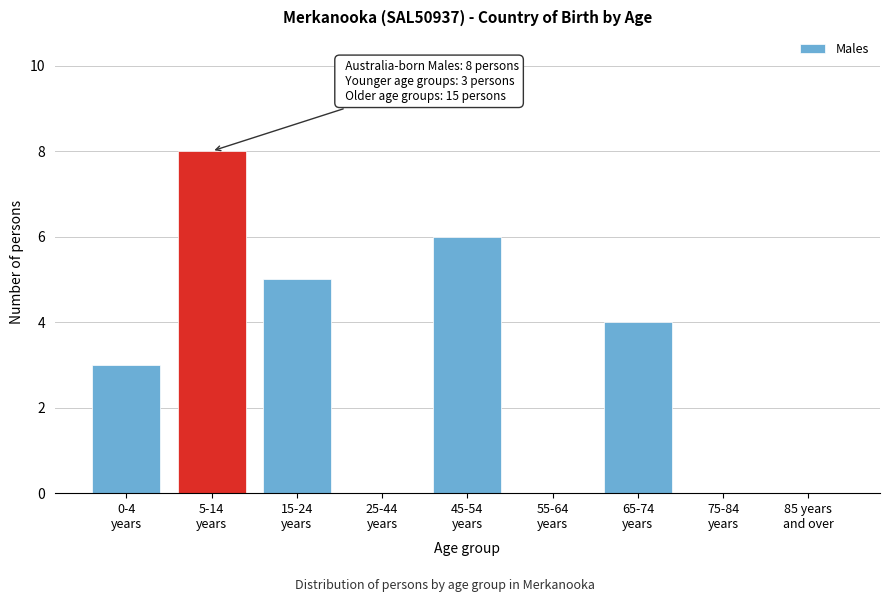

What is the maximum value shown in the chart?

8